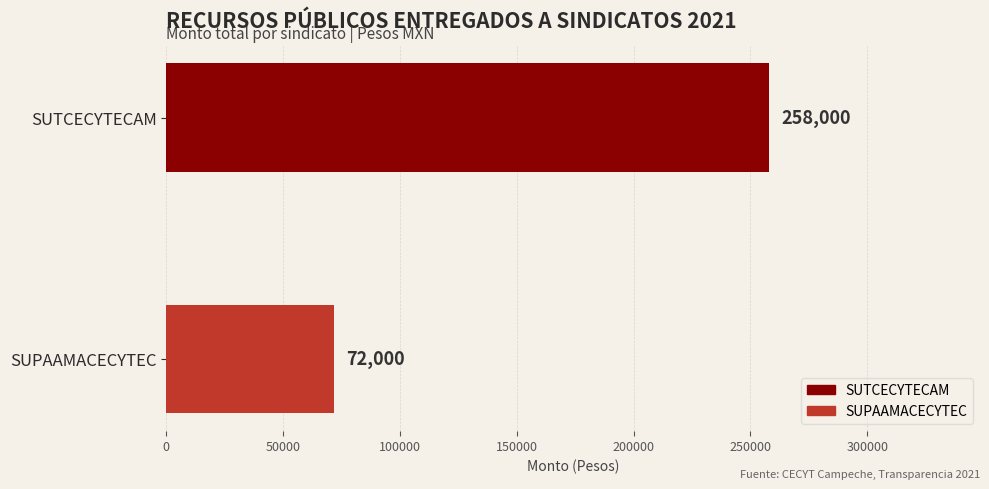

How many distinct data groups are displayed?

1